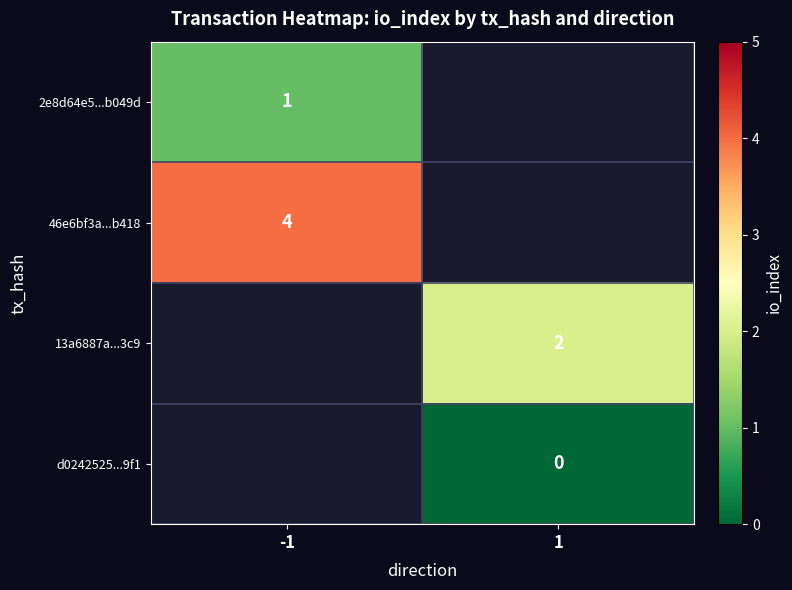

The value of 46e6bf3a...b418 at -1 is 7. True or false?

False